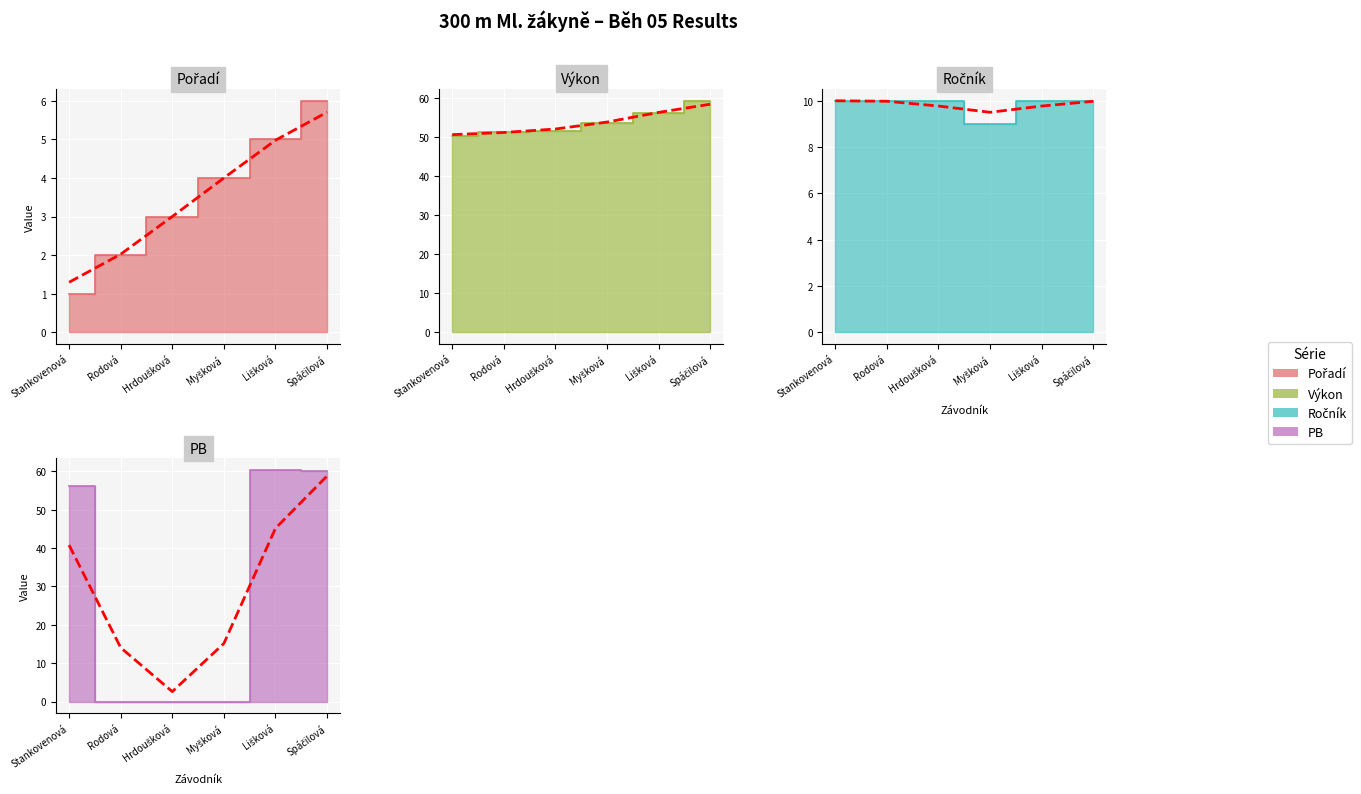

True or false: Pořadí and Ročník cross at least once.

False